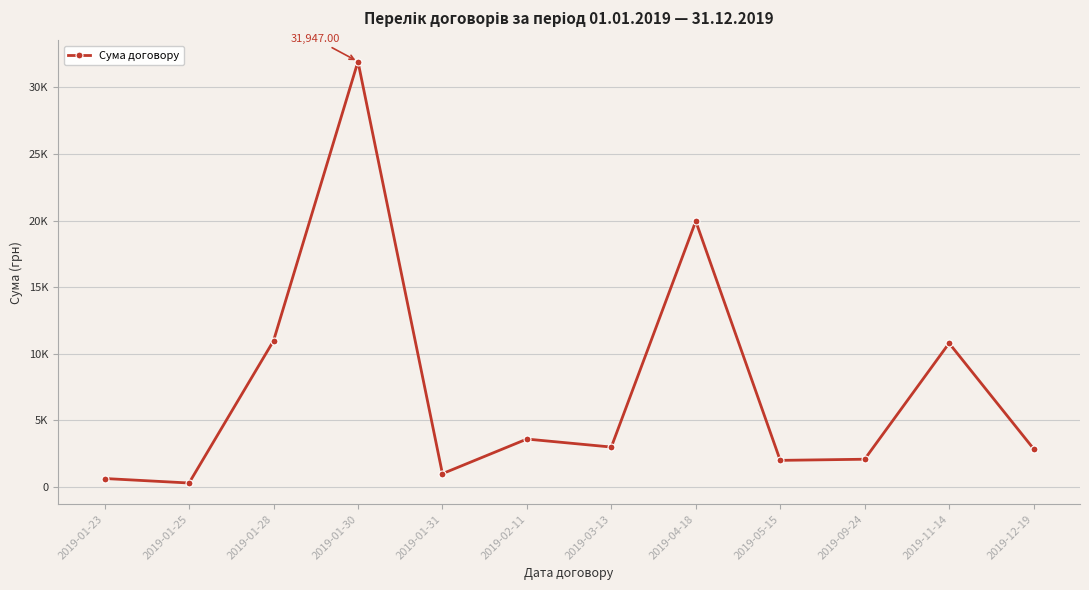

List the labels in order of value, largest first.

2019-01-30, 2019-04-18, 2019-01-28, 2019-11-14, 2019-02-11, 2019-03-13, 2019-12-19, 2019-09-24, 2019-05-15, 2019-01-31, 2019-01-23, 2019-01-25